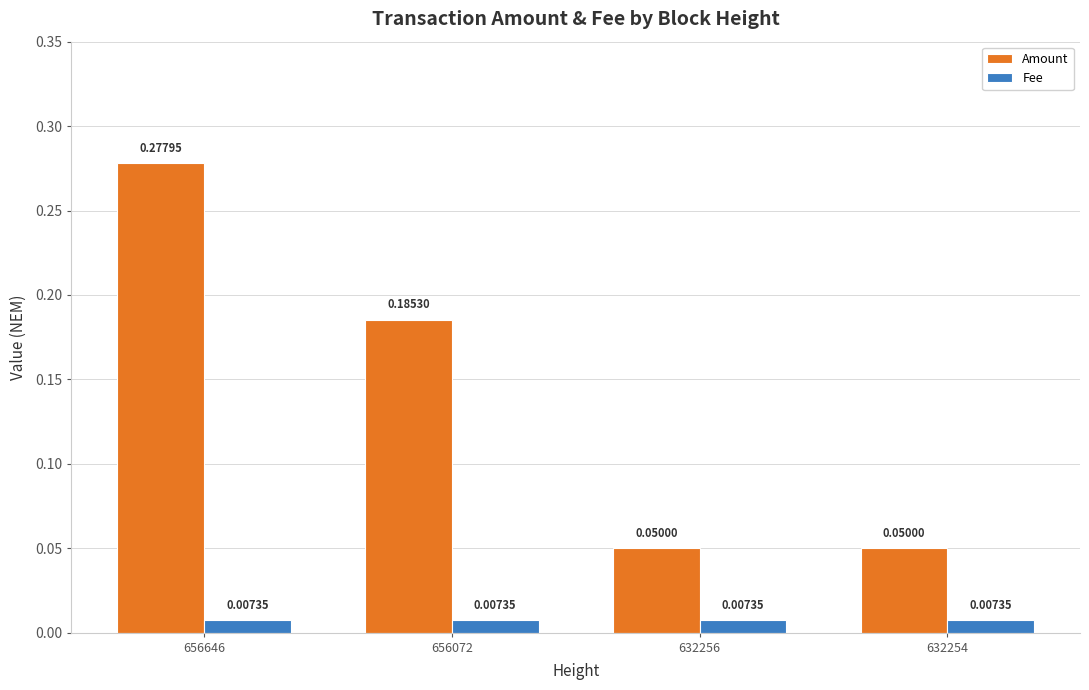

Rank the series at 632256 from lowest to highest value.

Fee, Amount